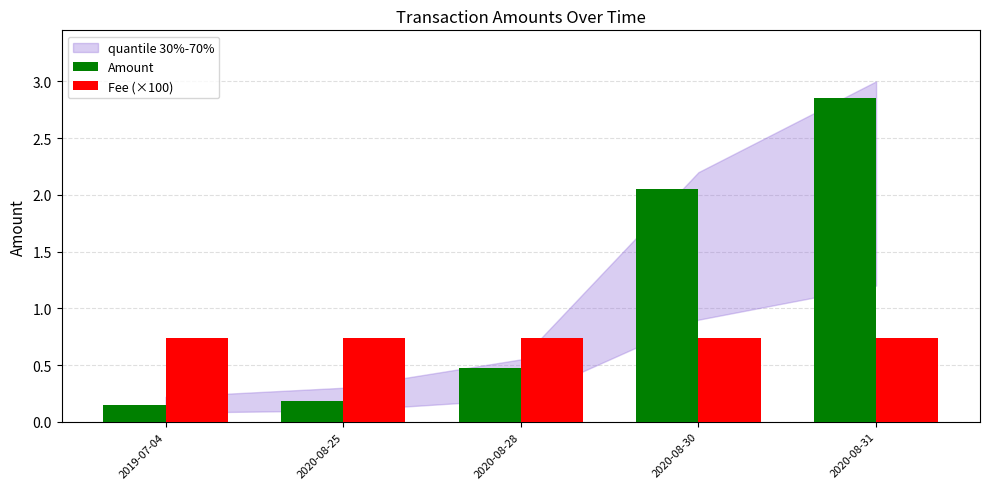

At which category is the sum across all series the highest?

2020-08-31